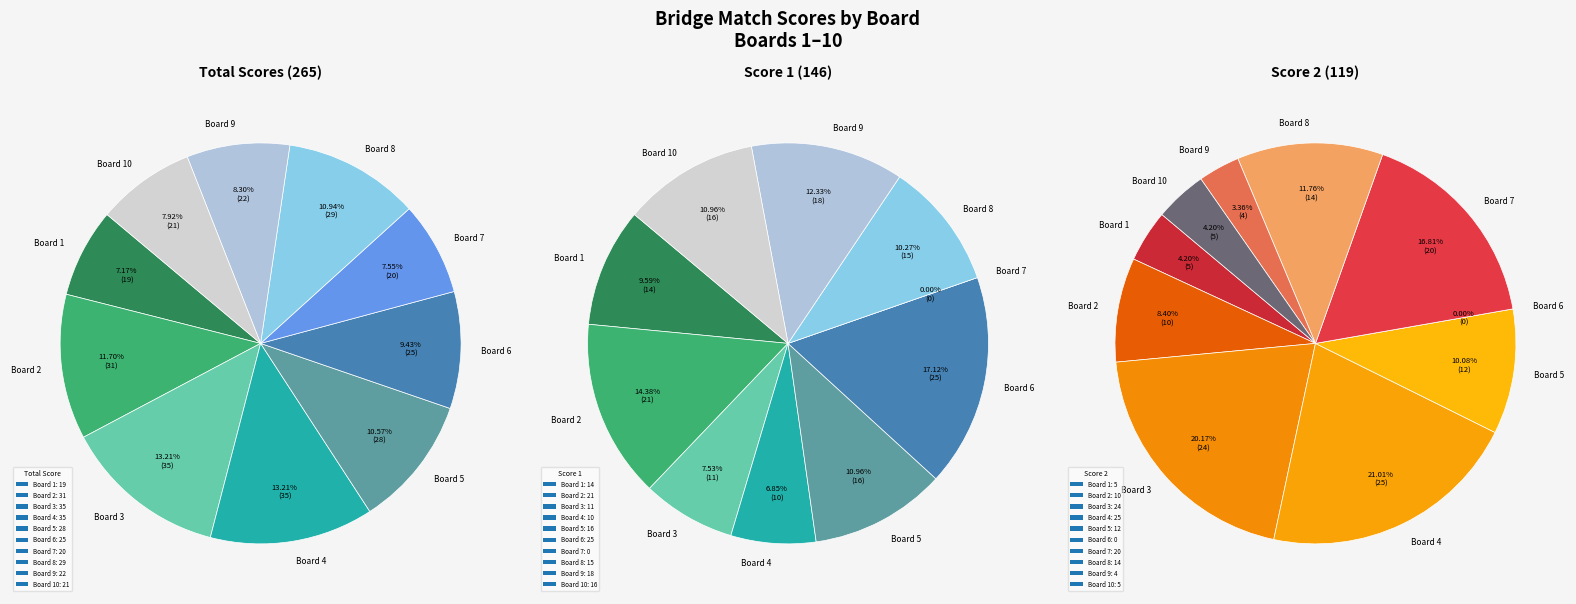

Count the number of slices in the pie.

10